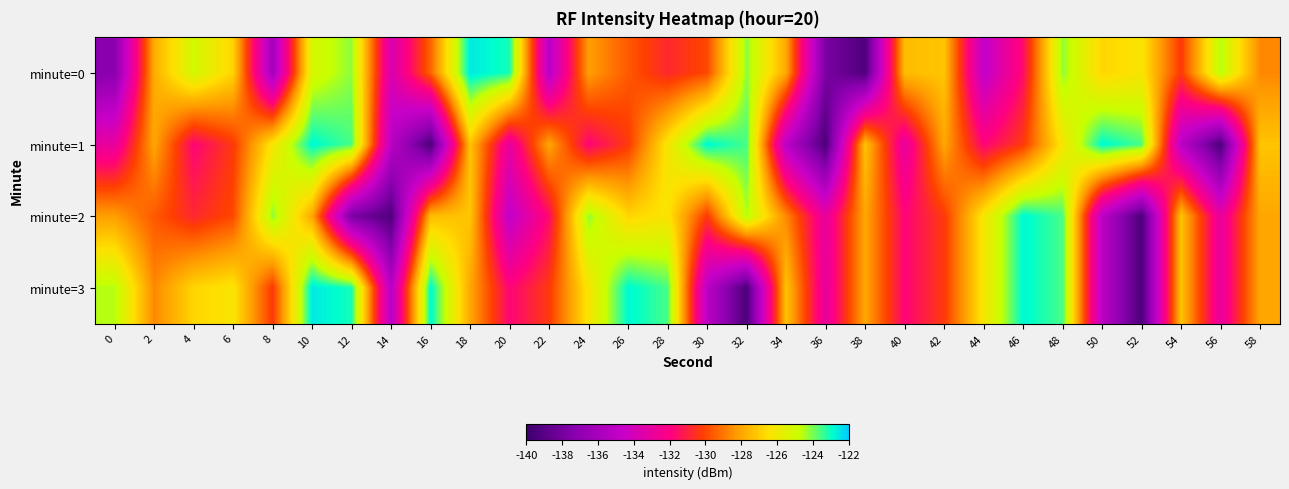

Reading left to right, extract all data points from this chart.

minute=0: 0=-137.3	2=-127.8	4=-125.1	6=-126.8	8=-136.2	10=-125.2	12=-124.2	14=-133.8	16=-129.4	18=-122.6	20=-123.1	22=-135.3	24=-128.2	26=-129.6	28=-130.8	30=-129.9	32=-124.2	34=-127.9	36=-137.8	38=-139.3	40=-127.4	42=-127.2	44=-134.8	46=-131.6	48=-124.2	50=-126.8	52=-126.3	54=-130.3	56=-124.5	58=-128.6
minute=1: 0=-133.0	2=-128.0	4=-131.8	6=-130.3	8=-126.2	10=-122.8	12=-123.6	14=-135.1	16=-139.4	18=-127.2	20=-133.0	22=-128.0	24=-131.8	26=-130.3	28=-126.2	30=-122.8	32=-123.6	34=-135.1	36=-139.4	38=-127.2	40=-133.0	42=-128.0	44=-131.8	46=-130.3	48=-126.2	50=-122.8	52=-123.6	54=-135.1	56=-139.4	58=-127.2
minute=2: 0=-128.2	2=-129.6	4=-130.8	6=-129.9	8=-124.2	10=-127.9	12=-137.8	14=-139.3	16=-127.4	18=-127.2	20=-134.8	22=-131.6	24=-124.2	26=-126.8	28=-126.3	30=-130.3	32=-124.5	34=-128.6	36=-133.0	38=-128.0	40=-131.8	42=-130.3	44=-126.2	46=-122.8	48=-123.6	50=-135.1	52=-139.4	54=-127.2	56=-133.0	58=-128.0
minute=3: 0=-124.5	2=-128.6	4=-126.8	6=-126.3	8=-130.3	10=-122.6	12=-123.1	14=-135.3	16=-122.8	18=-128.0	20=-131.8	22=-130.3	24=-126.2	26=-122.8	28=-123.6	30=-135.1	32=-139.4	34=-127.2	36=-133.0	38=-128.0	40=-131.8	42=-130.3	44=-126.2	46=-122.8	48=-123.6	50=-135.1	52=-139.4	54=-127.2	56=-133.0	58=-128.0